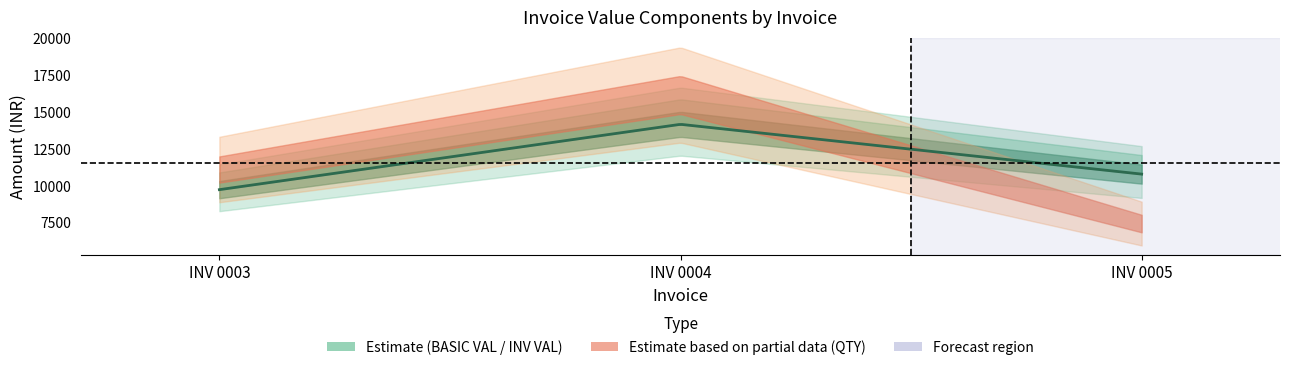

How many values in the INV VAL series exceed 12096?

1